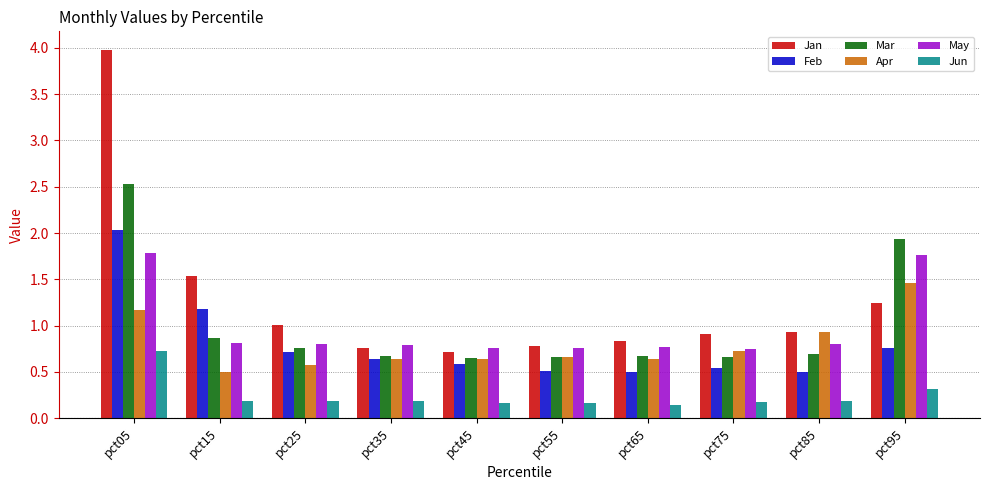

Does the chart contain any negative values?

No